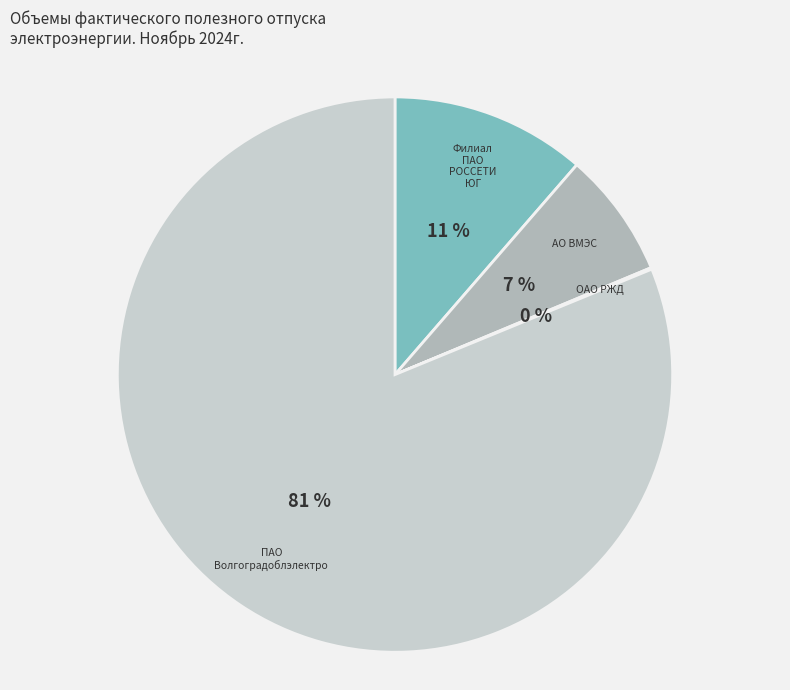

Is there any slice that represents more than half of the pie?

Yes